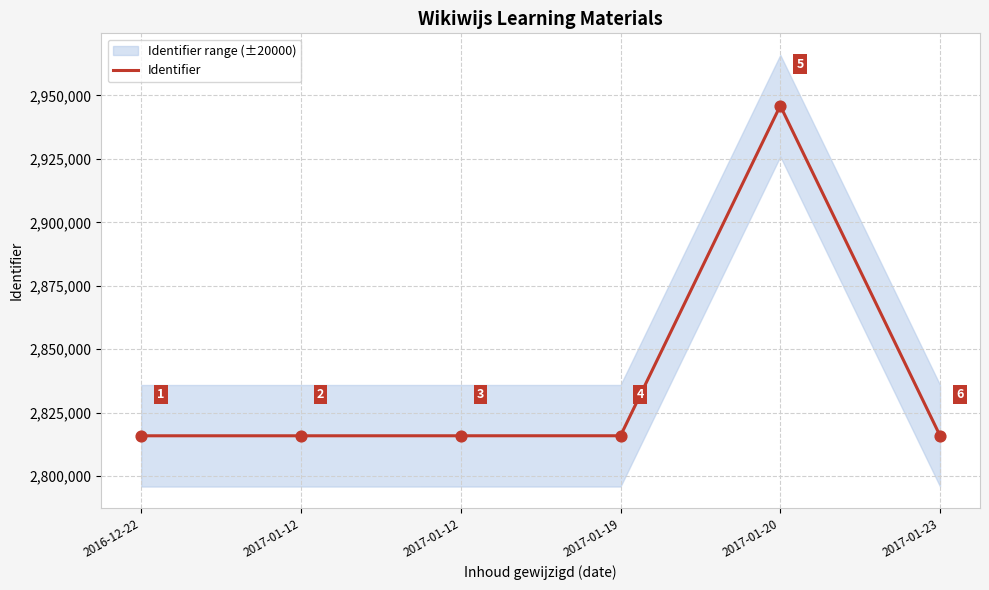

Approximately how many times larger is the value at 2017-01-12 compared to 2016-12-22?

1.0